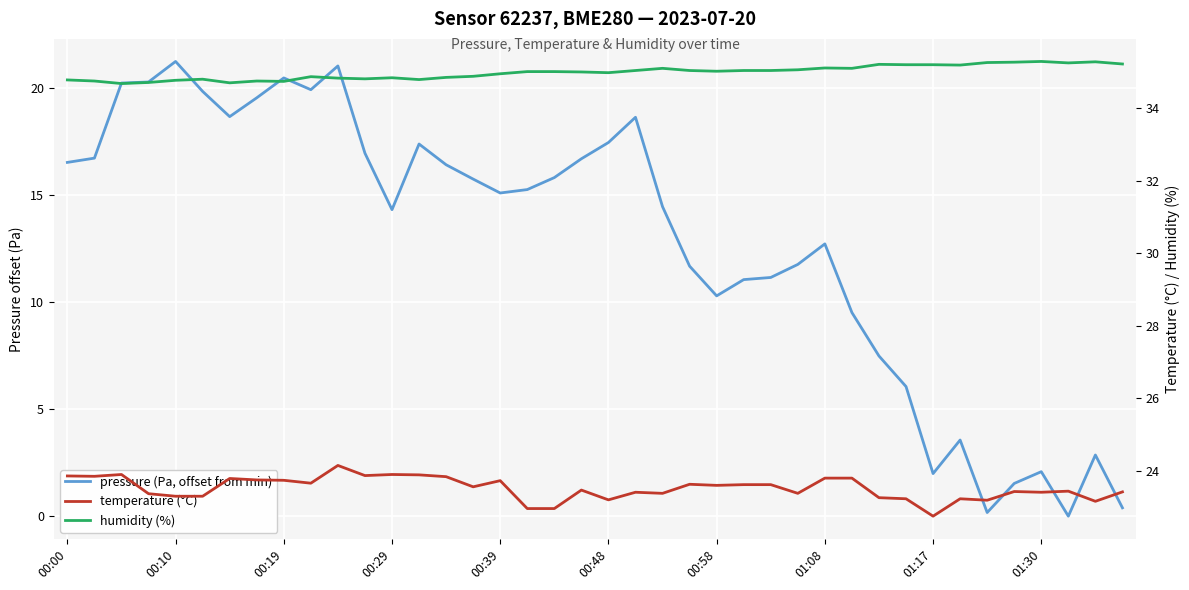

In humidity (%), how many points are lower than both neighbors (excluding endpoints)?

10